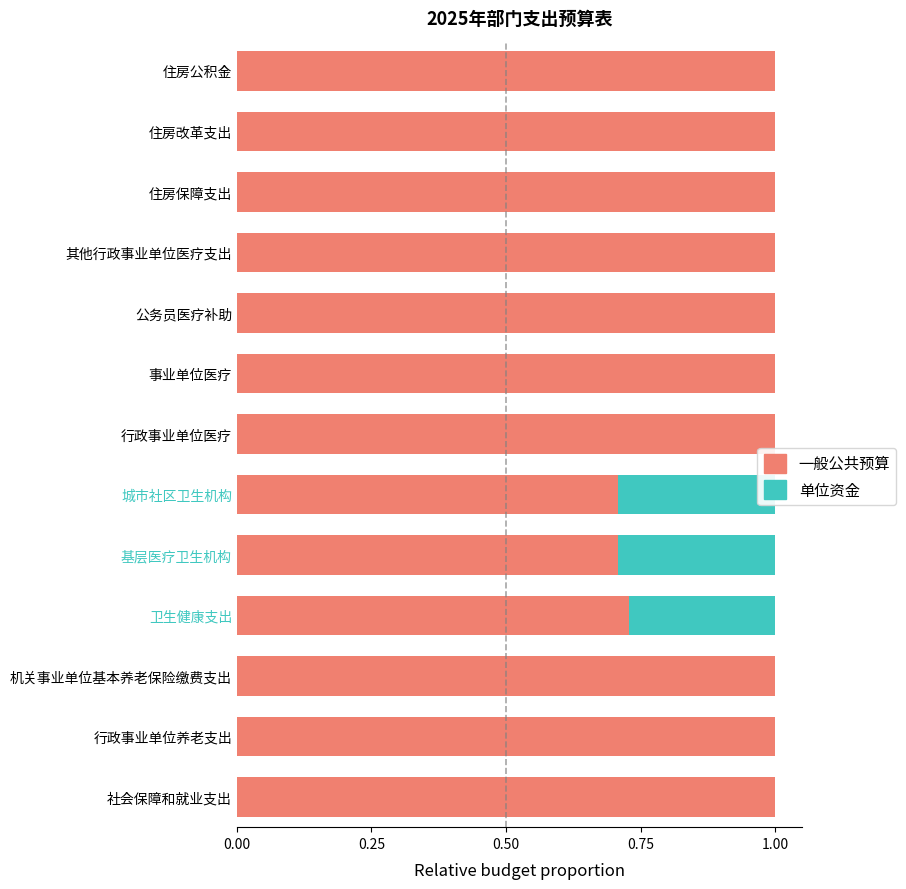

Which series changed the most between 行政事业单位养老支出 and 住房改革支出?

一般公共预算